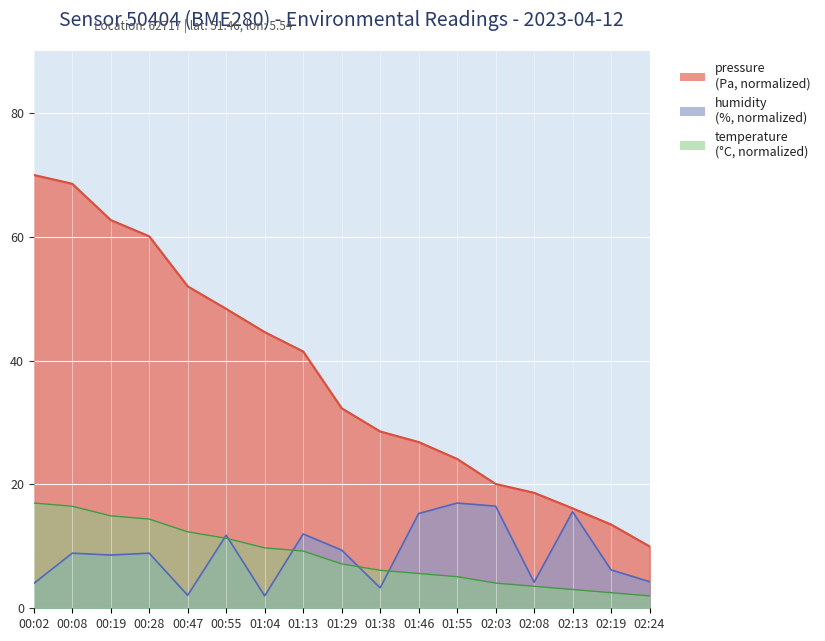

What is the label of the 4th point from the right?

02:08